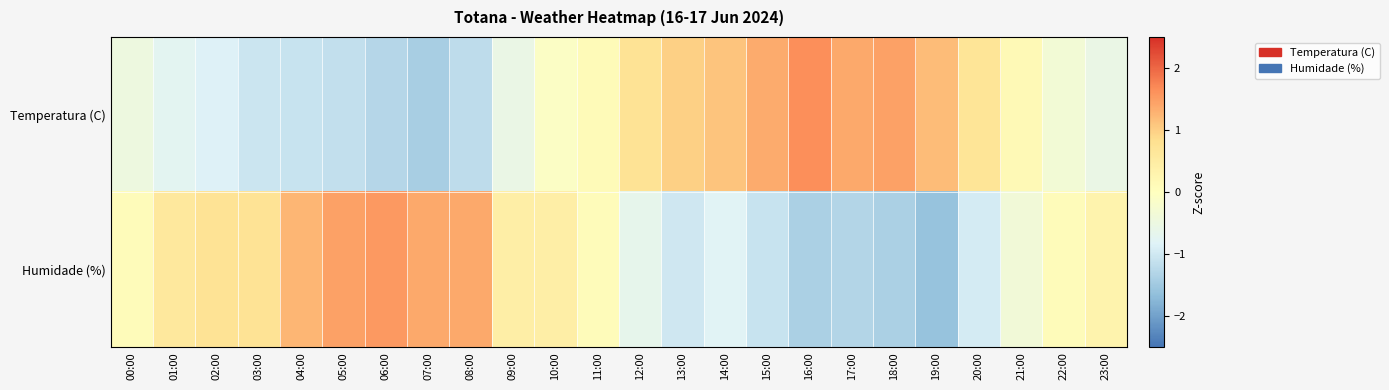

Rank the series by their maximum value, from highest to lowest.

Temperatura (C), Humidade (%)